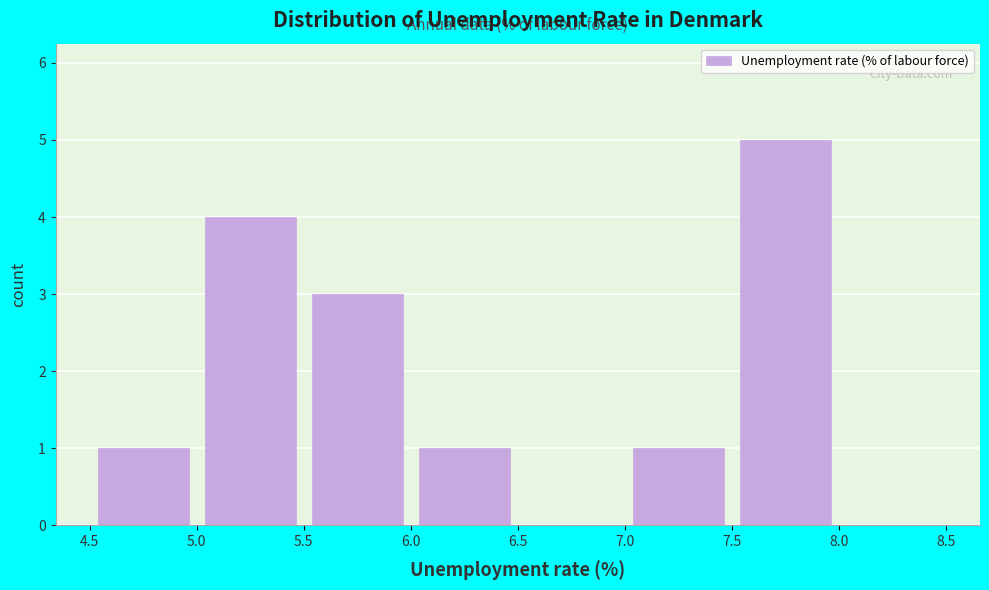

Reading left to right, list every bar in this chart as the range it spans on the x-axis followed by its height. The values are not printed on the chart, so give them approximately, as read against the axis.

4.5 to 5.0: 1
5.0 to 5.5: 4
5.5 to 6.0: 3
6.0 to 6.5: 1
6.5 to 7.0: 0
7.0 to 7.5: 1
7.5 to 8.0: 5
8.0 to 8.5: 0